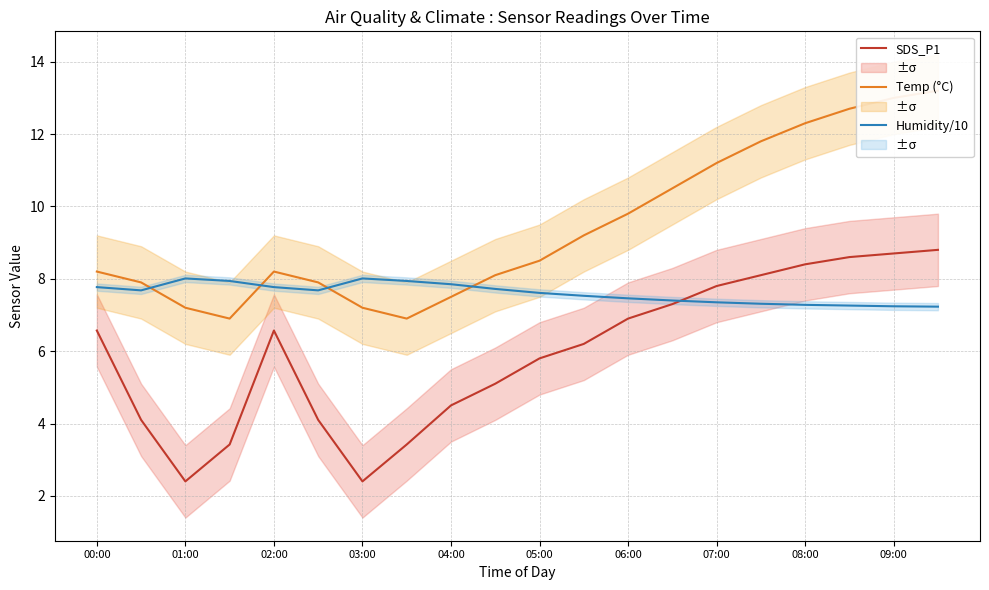

The Humidity/10 series shows 2.6 at 04:00. True or false?

False